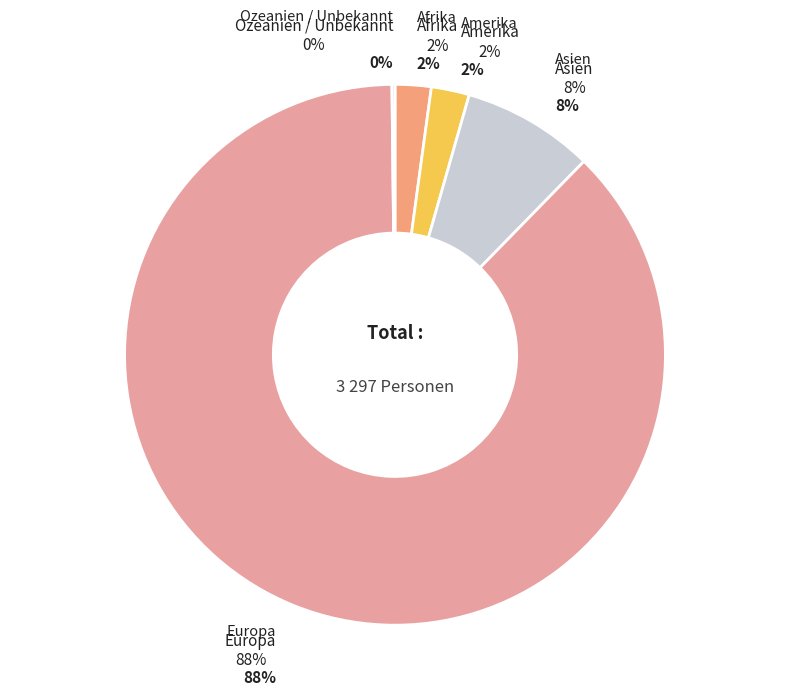

Is the sum of Afrika and Asien greater than half?

No